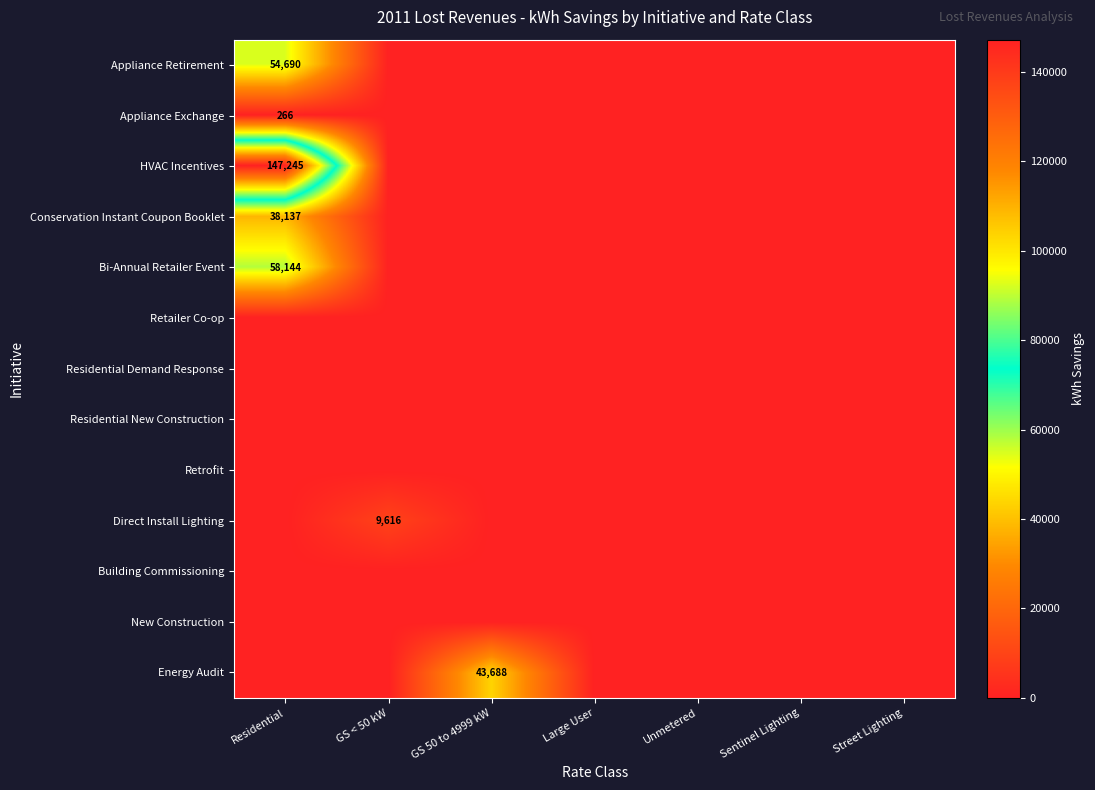

The HVAC Incentives series shows 147245 at Residential. True or false?

True